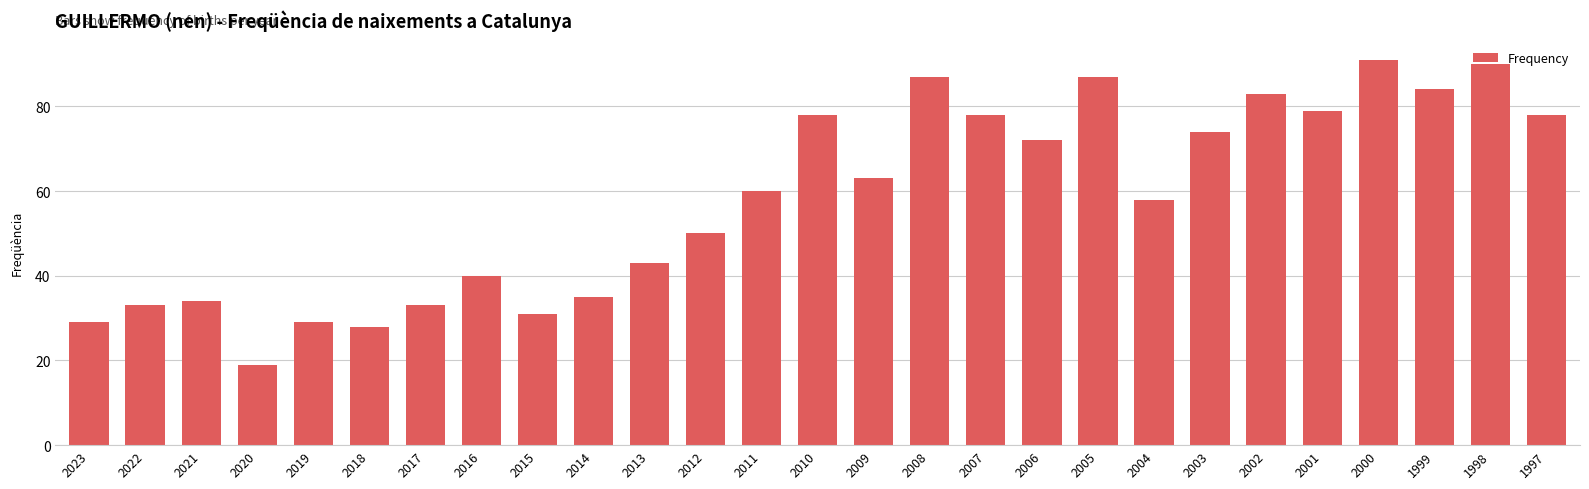

At which category does the chart reach its minimum across all series?

2020